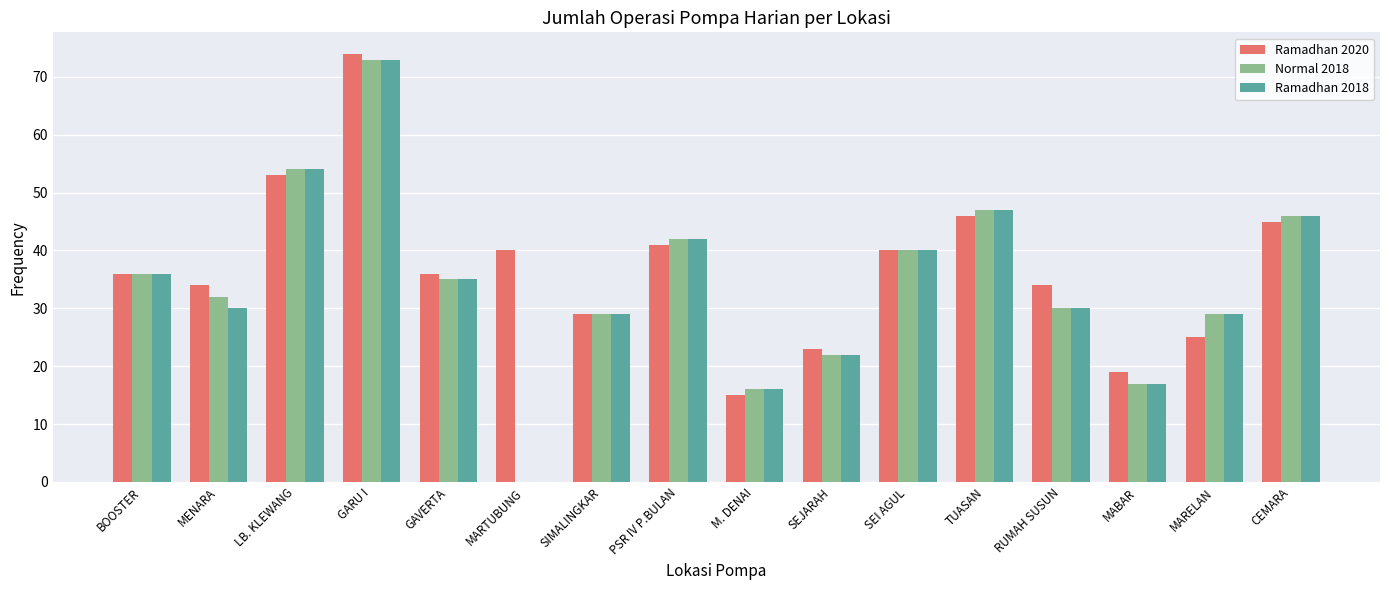

What is the sum of the Ramadhan 2018 values at TUASAN and BOOSTER?

83